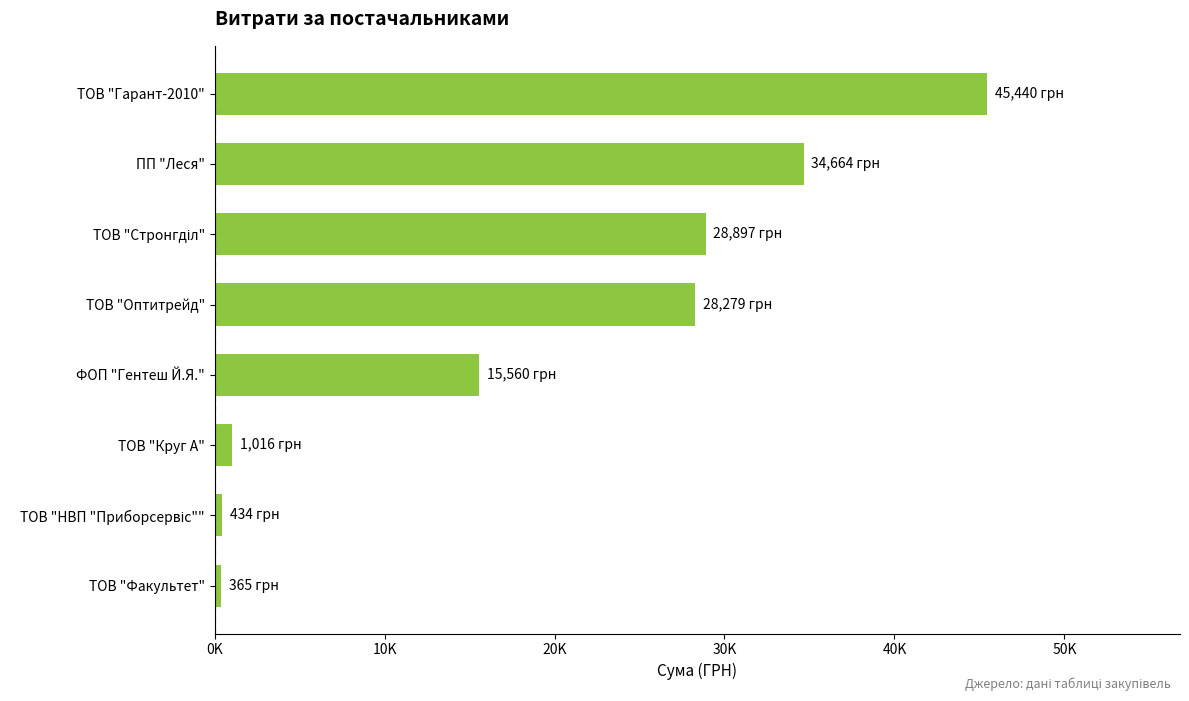

Are the bars horizontal?

Yes